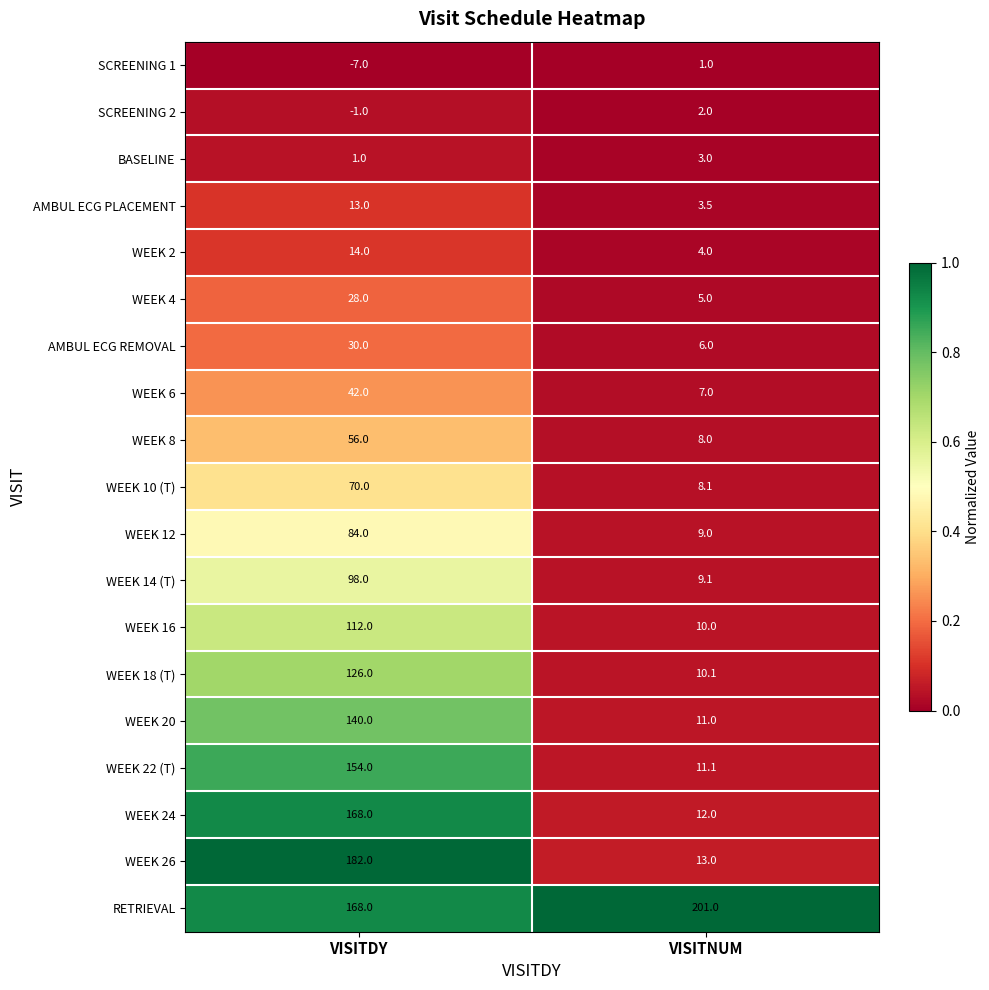

Between VISITDY and VISITNUM, which series saw the biggest shift?

WEEK 26